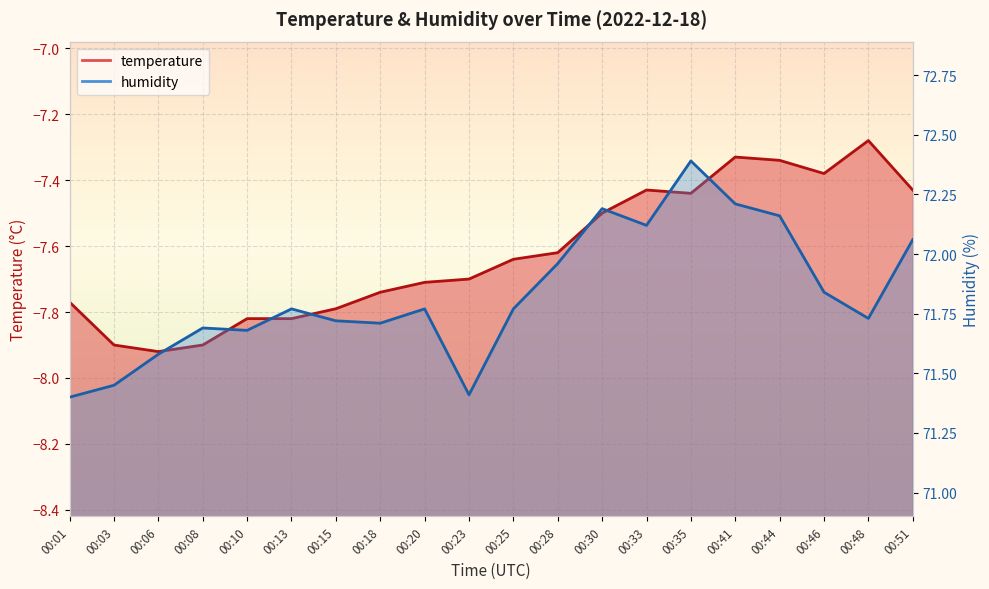

Where is humidity nearest to the value 71?

00:01